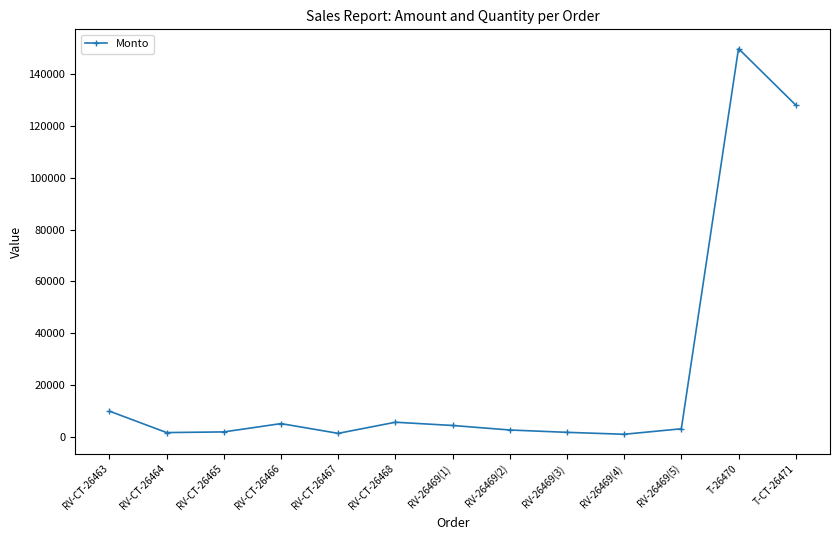

True or false: the data has more than 2 interior local peaks.

True